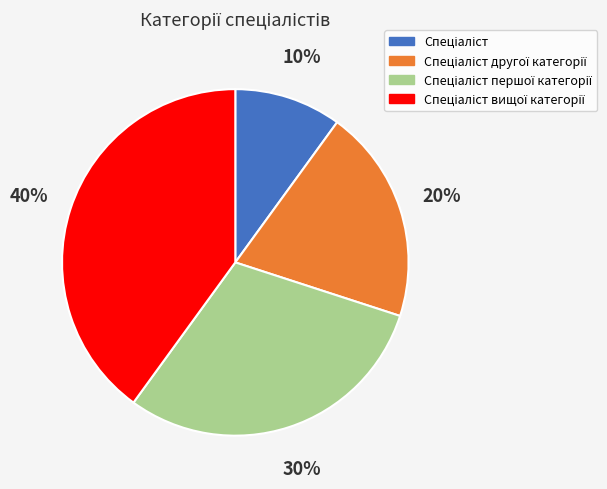

Is there any slice that represents more than half of the pie?

No